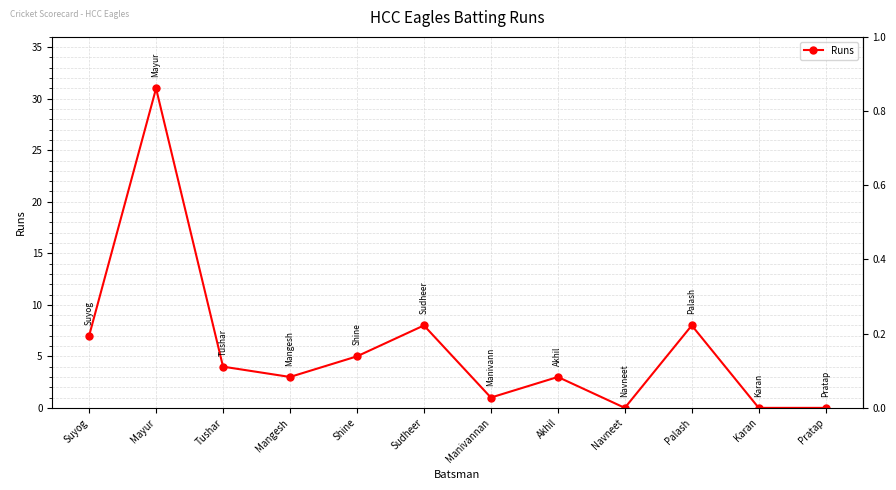

How many data points does each series have?

12